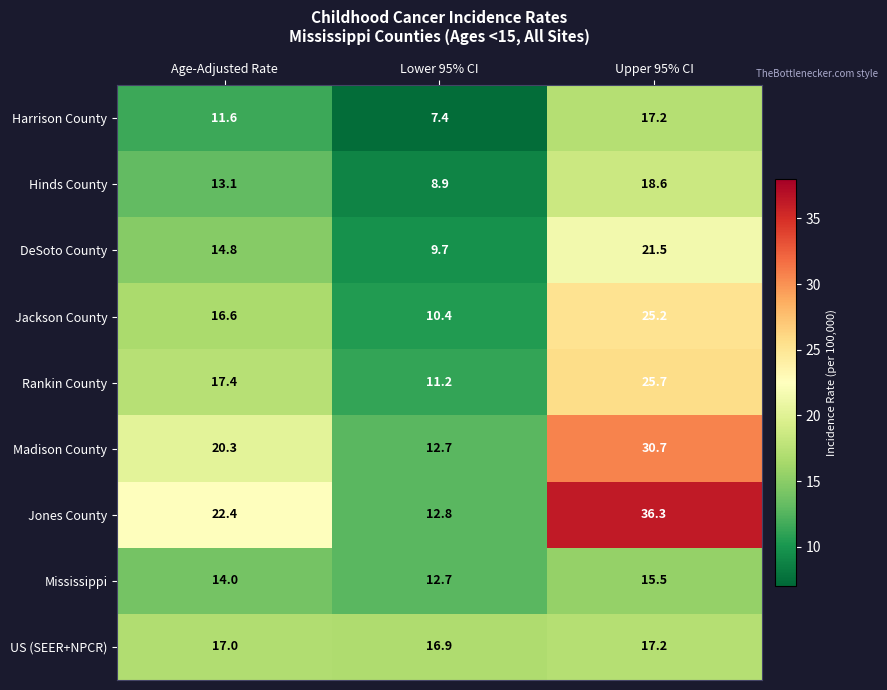

Is it true that DeSoto County equals 32.3 at Upper 95% CI?

False